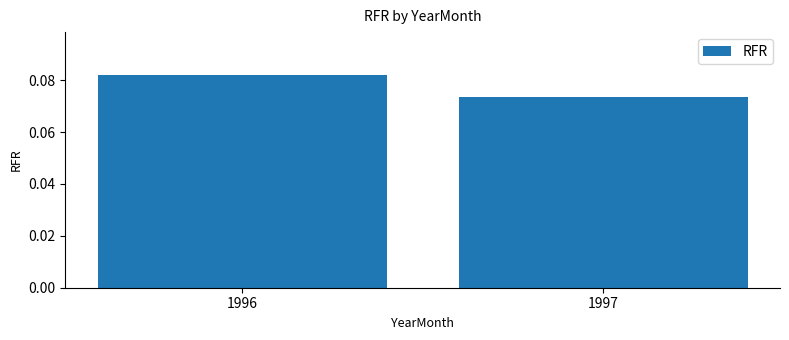

The value at 1997 is 0.0. True or false?

False